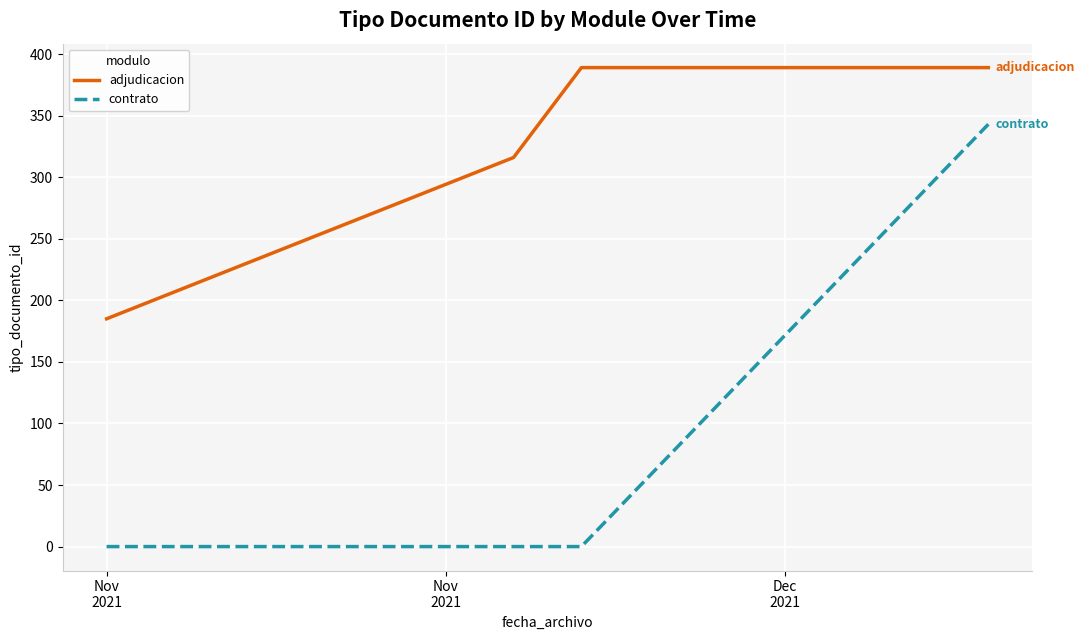

What is the maximum value for contrato?

343